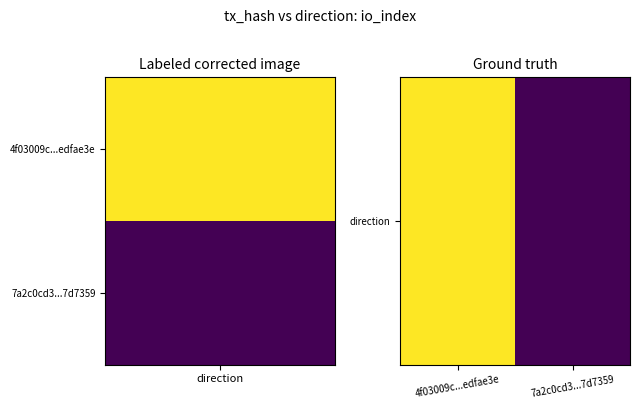

Rank the categories by value from highest to lowest.

4f03009c...edfae3e, 7a2c0cd3...7d7359